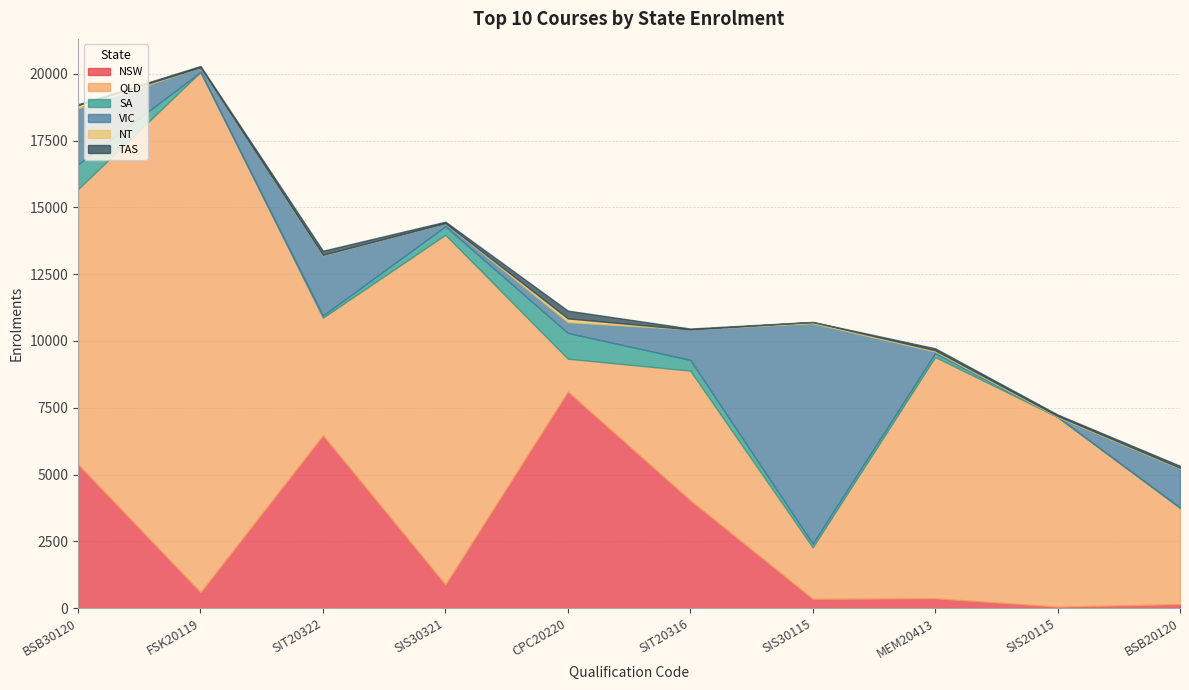

True or false: QLD and VIC cross at least once.

True